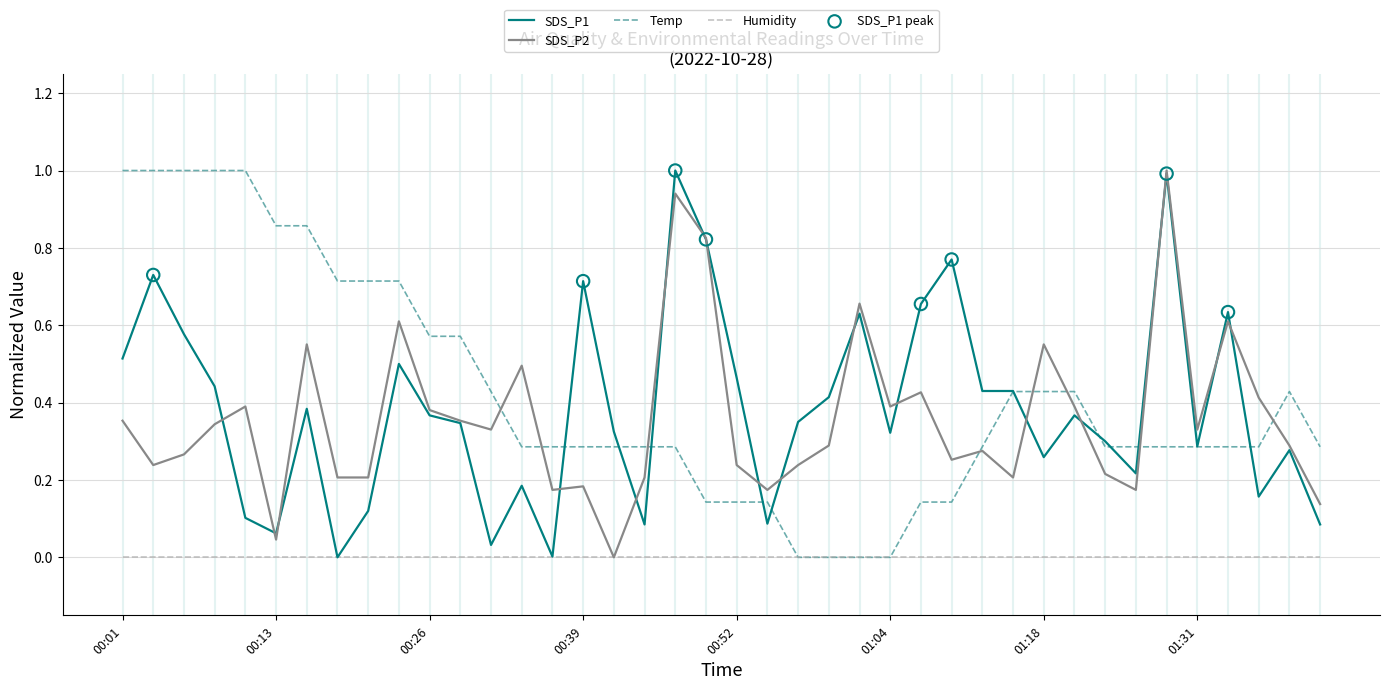

What is the maximum value shown in the chart?

1.0